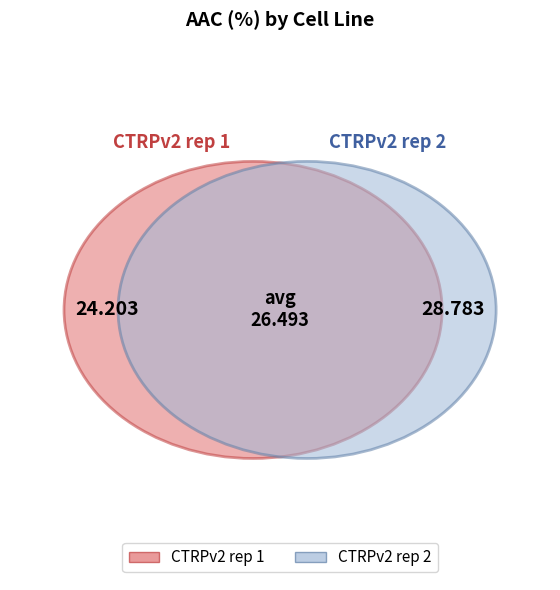

What is the majority slice?

CTRPv2 rep 2